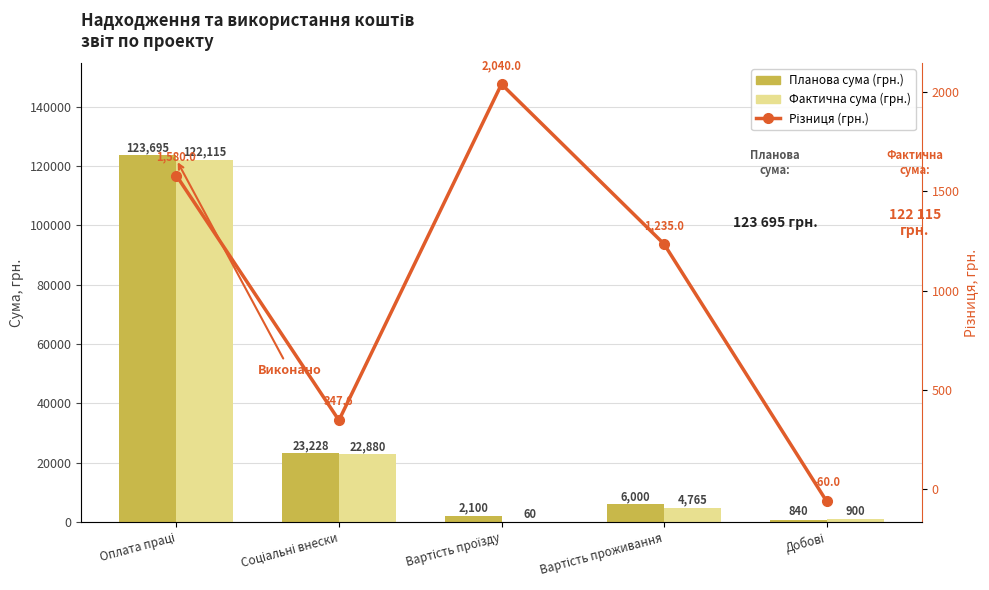

What is the label of the 4th bar from the left?

Вартість проживання